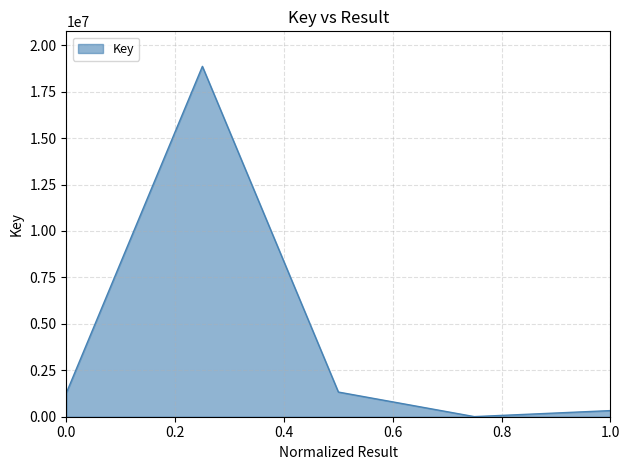

True or false: the data has more than 1 interior local peaks.

False